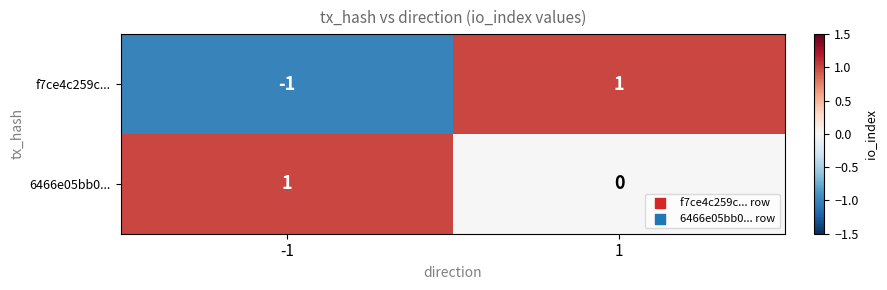

Reading left to right, transcribe all the data shown in this chart.

f7ce4c259c...: -1=-1	1=1
6466e05bb0...: -1=1	1=0